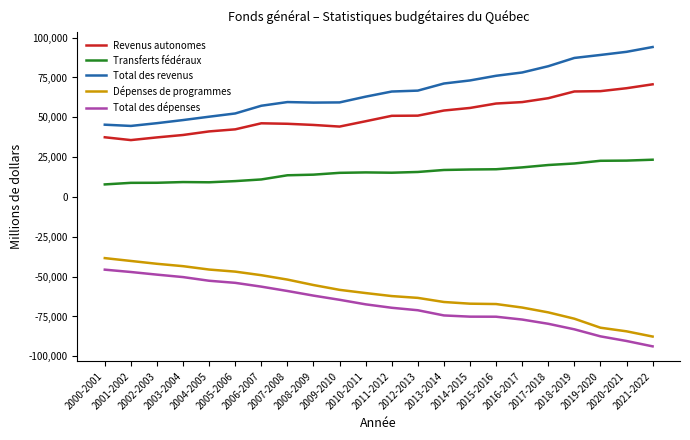

What is the lowest value of the Transferts fédéraux series?

7895